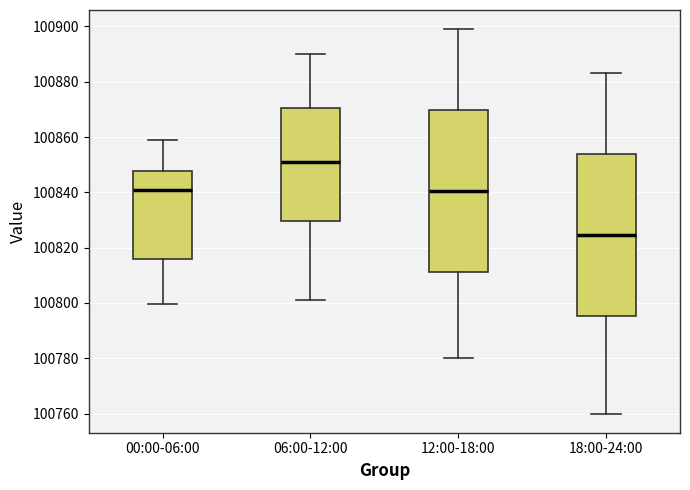

Reading left to right, read every box against the y-axis: the position of its median line, the range the box covers, and the ends of its whiskers. The values are not printed on the chart, so give them approximately, as read against the axis.

00:00-06:00: median 100842, box 100816 to 100848, whiskers 100800 to 100858
06:00-12:00: median 100852, box 100830 to 100870, whiskers 100802 to 100890
12:00-18:00: median 100840, box 100812 to 100870, whiskers 100780 to 100900
18:00-24:00: median 100824, box 100796 to 100854, whiskers 100760 to 100884